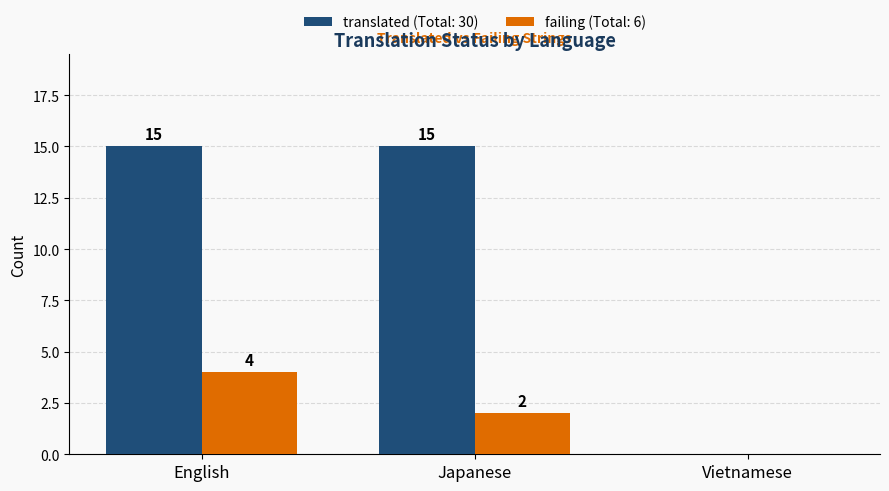

At which category is the sum across all series the highest?

English